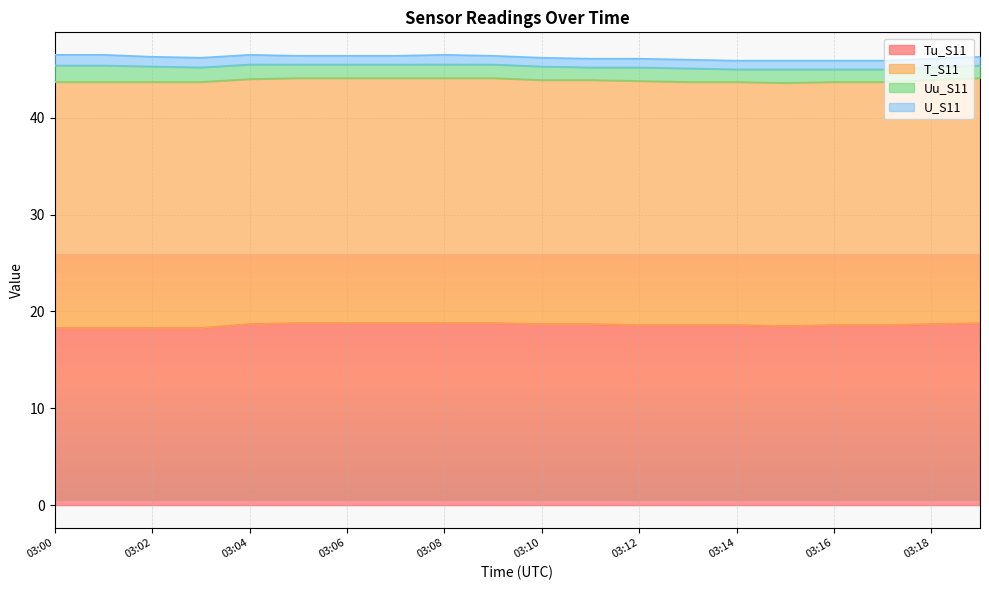

At which label is Tu_S11 closest to 18?

03:00